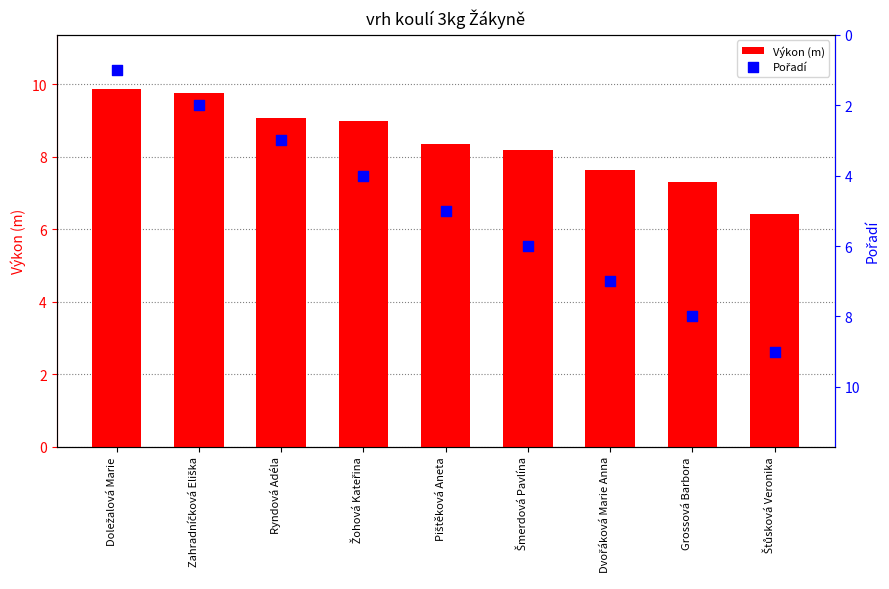

Which series has the largest total across all categories?

Výkon (m)